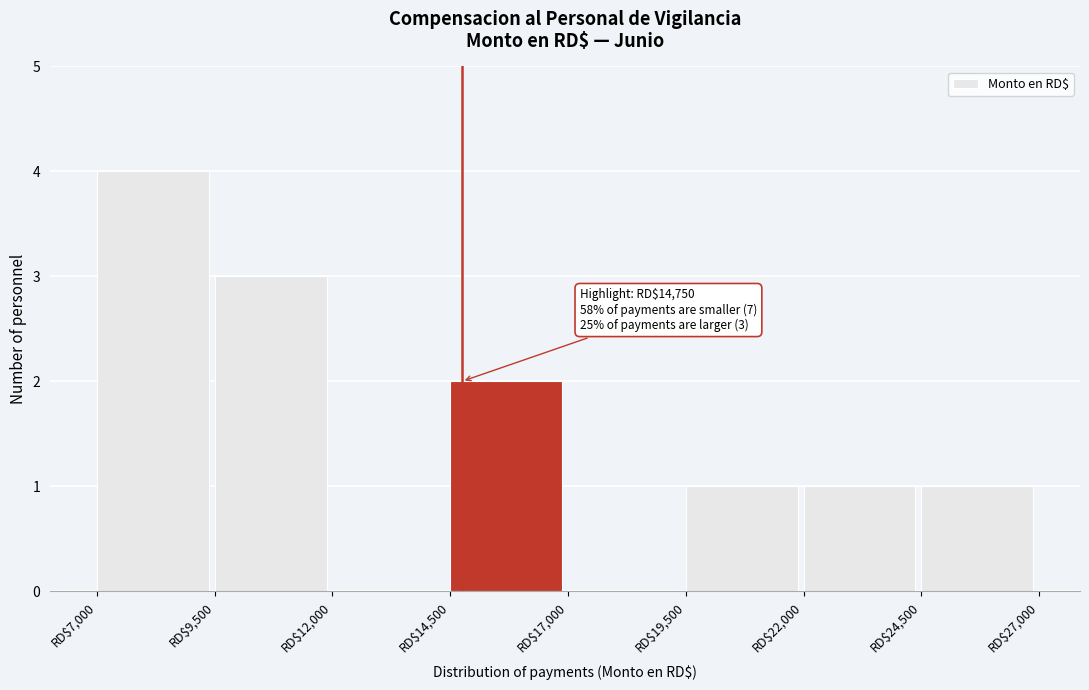

Which range on the x-axis has the tallest bar?

7000 to 9500